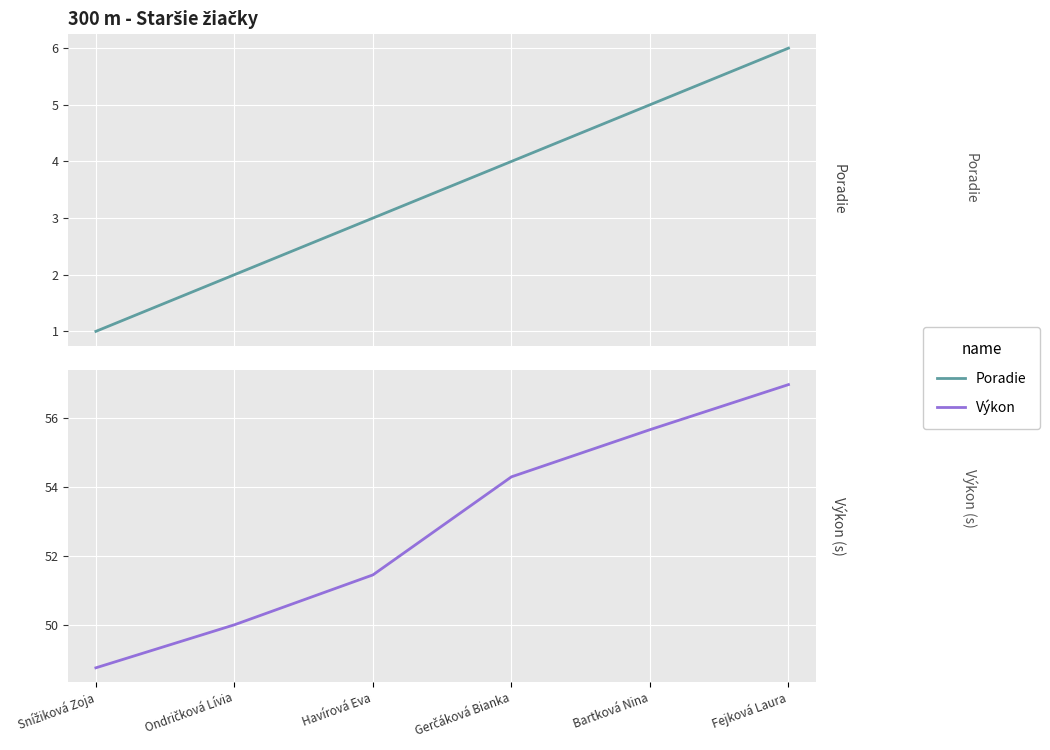

True or false: Výkon has a value of 50.0 at Ondričková Lívia.

True